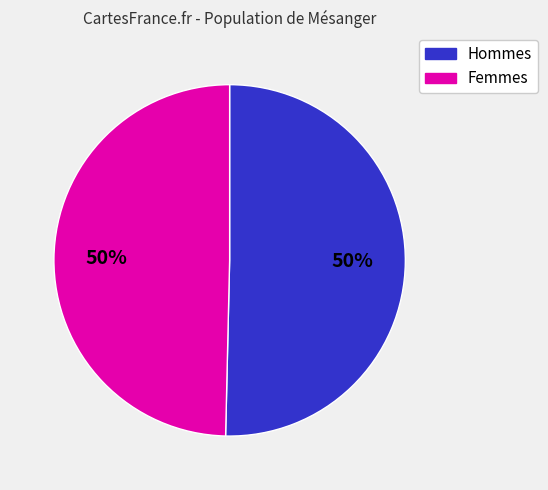

Count the number of slices in the pie.

2